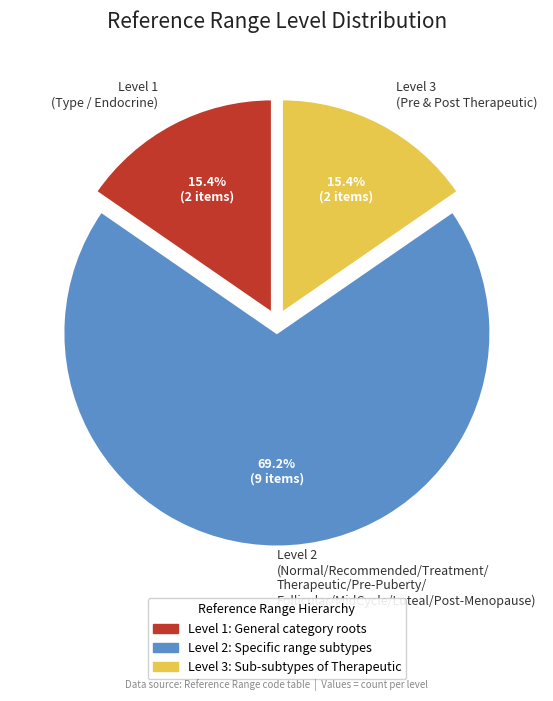

Do Level 3 (Pre & Post Therapeutic) and Level 1 (Type / Endocrine) together represent more than half of the pie?

No